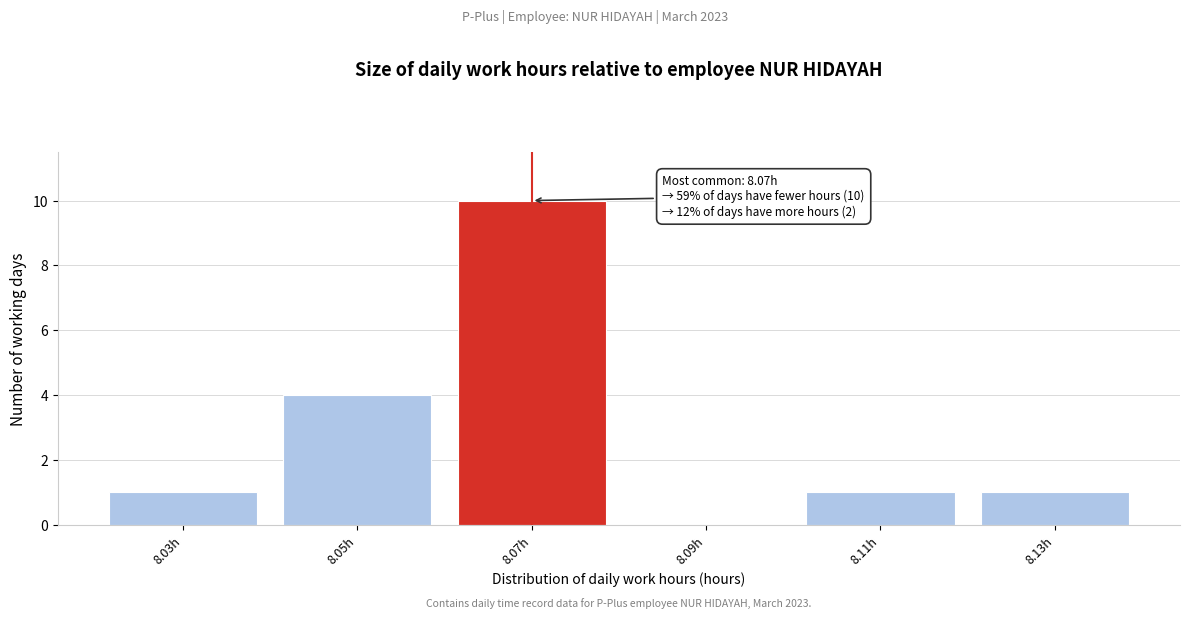

Over which range of the x-axis is the bar tallest?

8.06 to 8.08